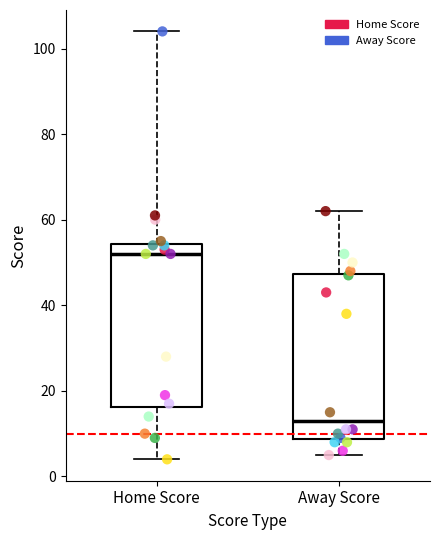

Where is the lower edge of the box for Home Score on the y-axis? The values are not printed on the chart, so give them approximately, as read against the axis.

16